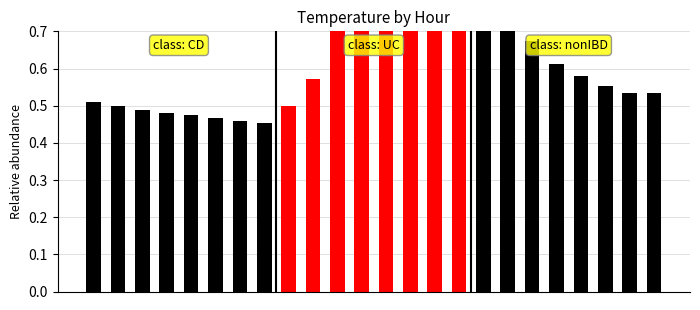

Rank the categories by class: CD value from highest to lowest.

0, 1, 2, 3, 4, 5, 6, 7